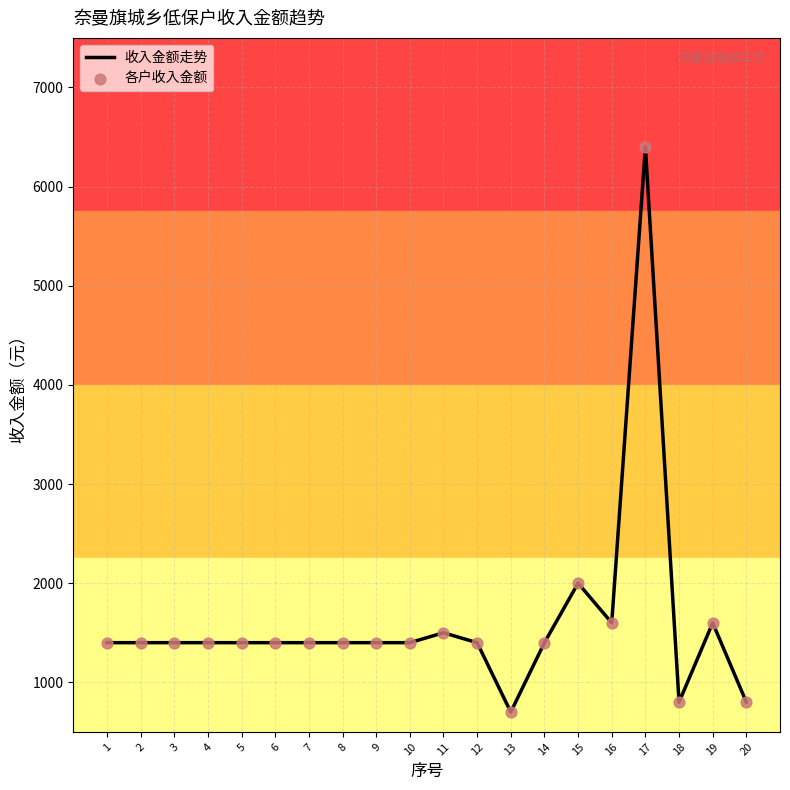

What is the change in value from 9 to 13?

-700